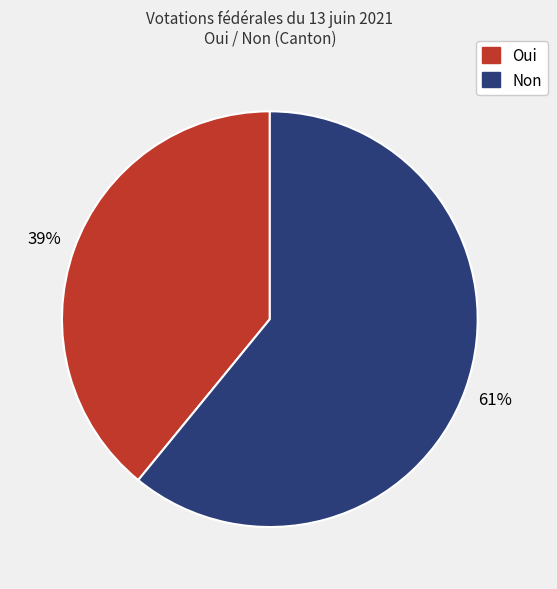

Between Oui and Non, which is larger?

Non